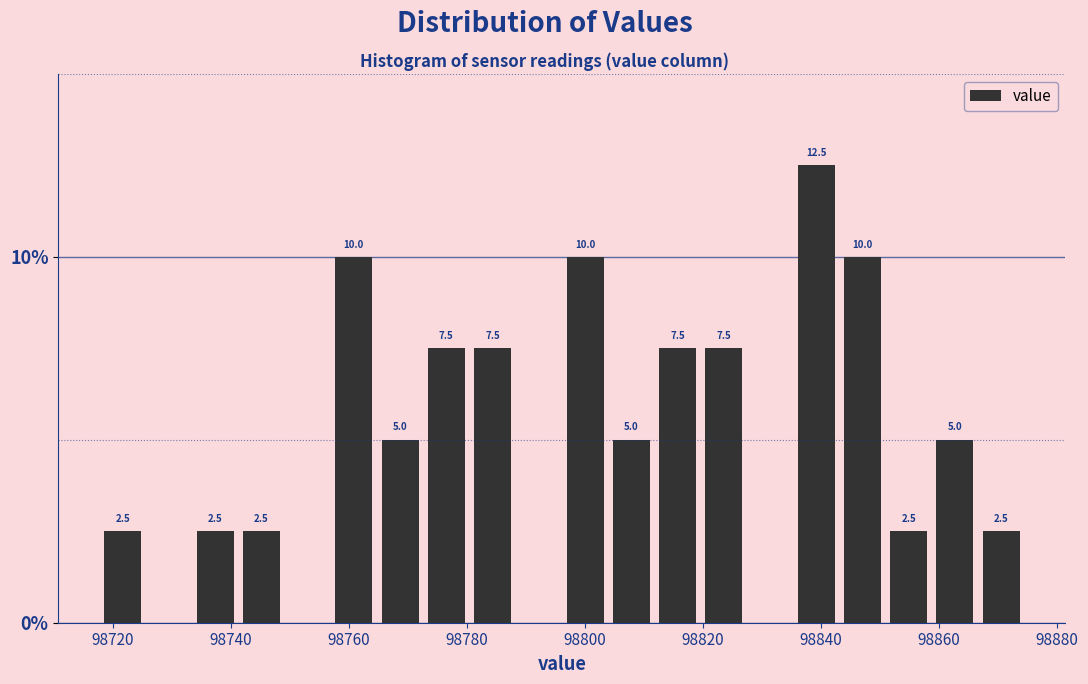

Around what value on the x-axis is the tallest bar? Give the approximate position of its centre, as read against the axis.

98840